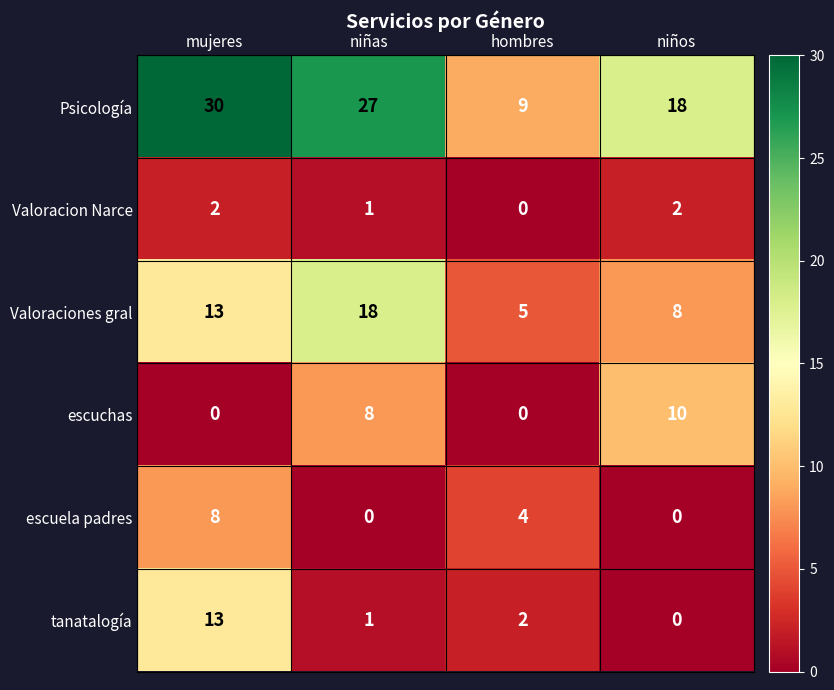

Read the escuela padres value at hombres.

4